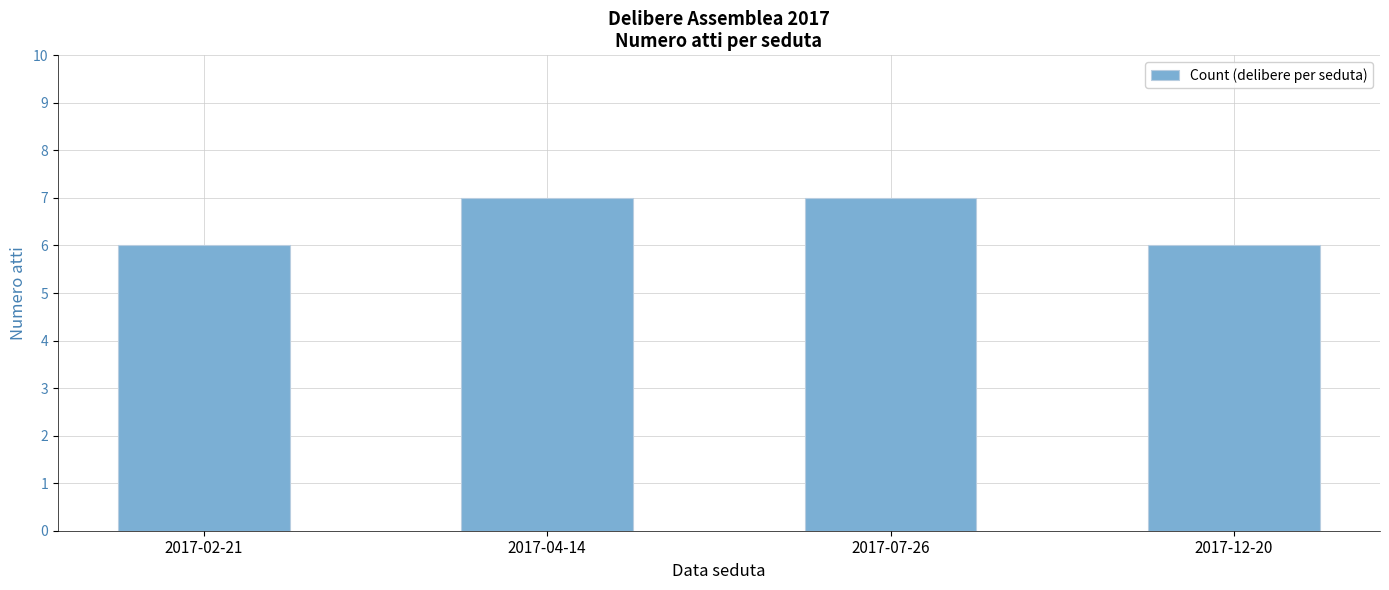

What is the change in value from 2017-07-26 to 2017-12-20?

-1